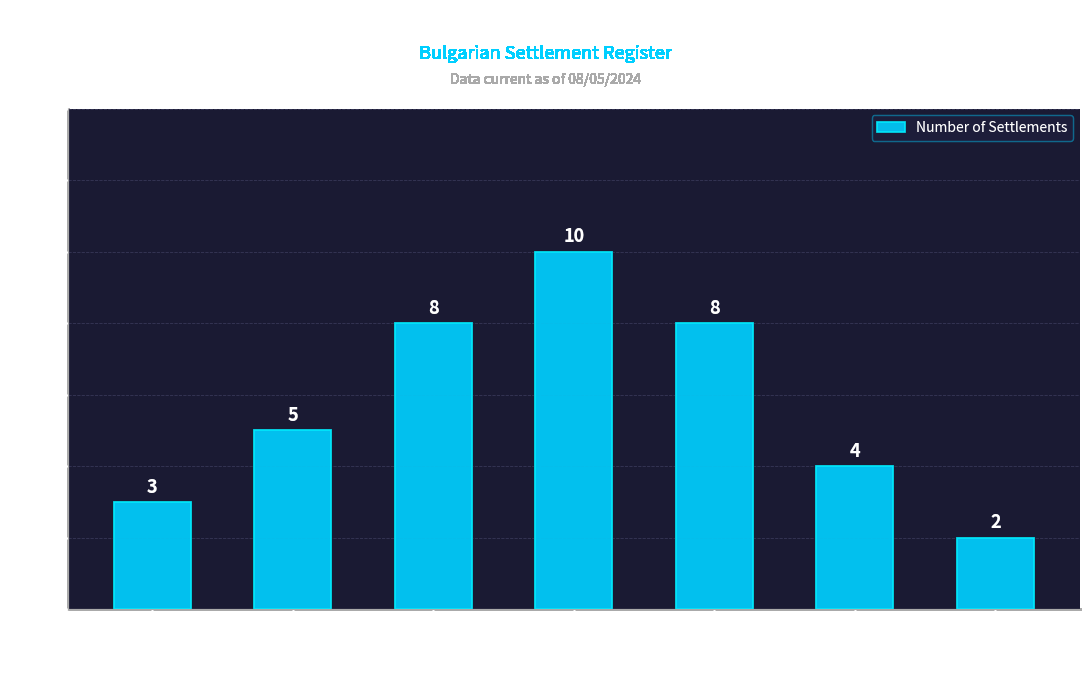

True or false: the data shows 5 at 300 - 499.

False